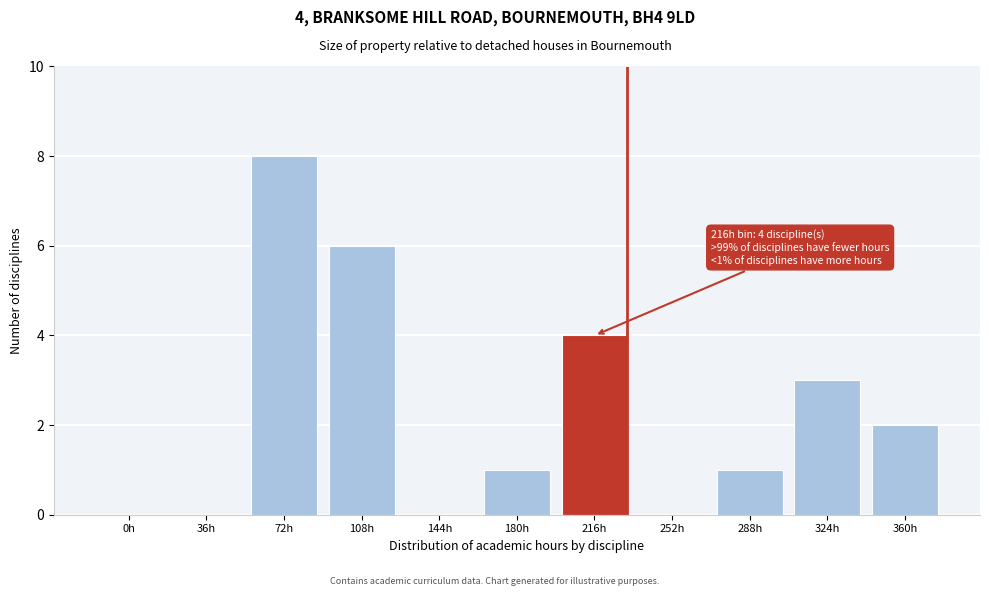

Reading left to right, transcribe all the data shown in this chart.

0h=0	36h=0	72h=8	108h=6	144h=0	180h=1	216h=4	252h=0	288h=1	324h=3	360h=2